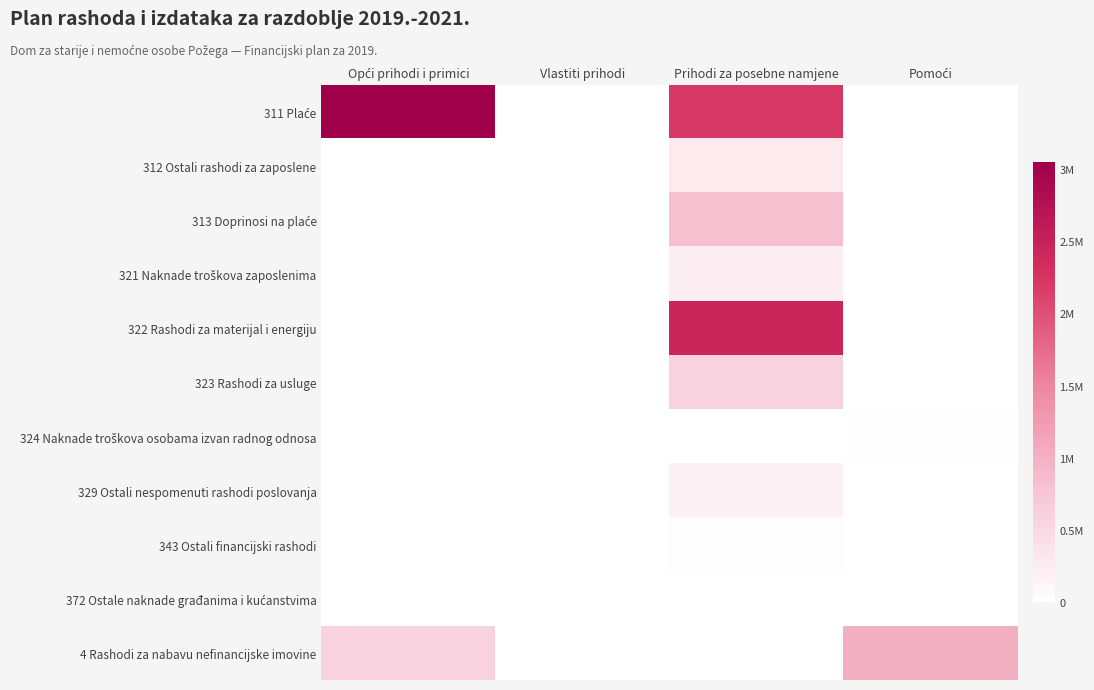

What is the spread (max minus min) of values at Opći prihodi i primici?

3043085.0